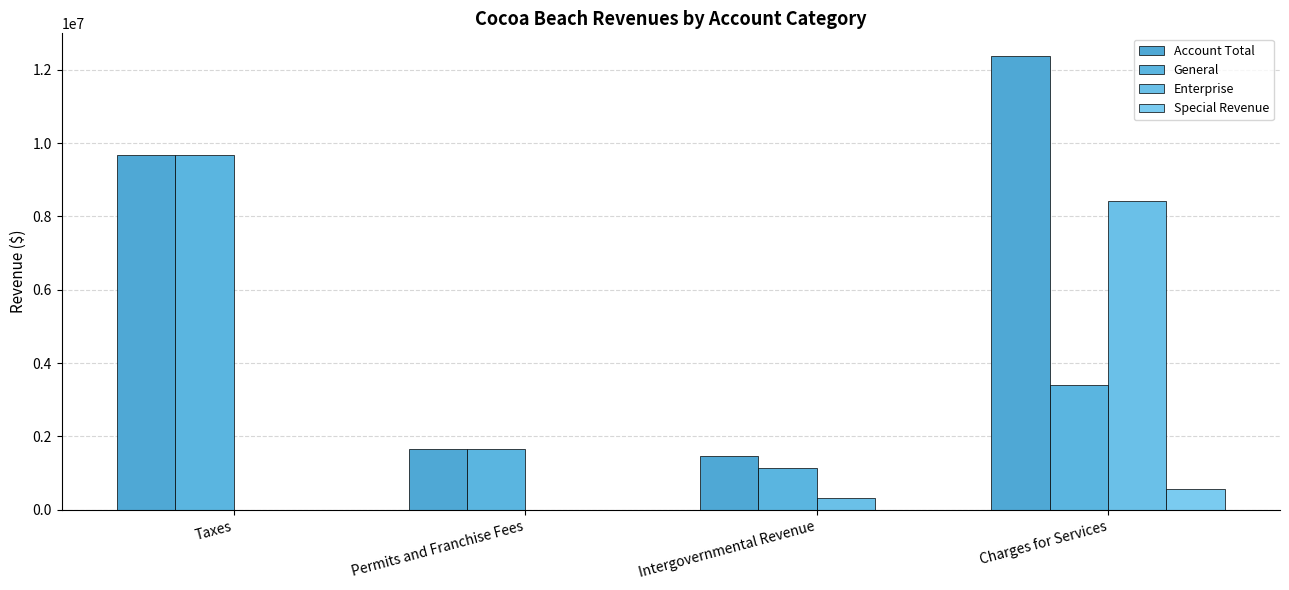

At Charges for Services, list the series in order from smallest to largest.

Special Revenue, General, Enterprise, Account Total